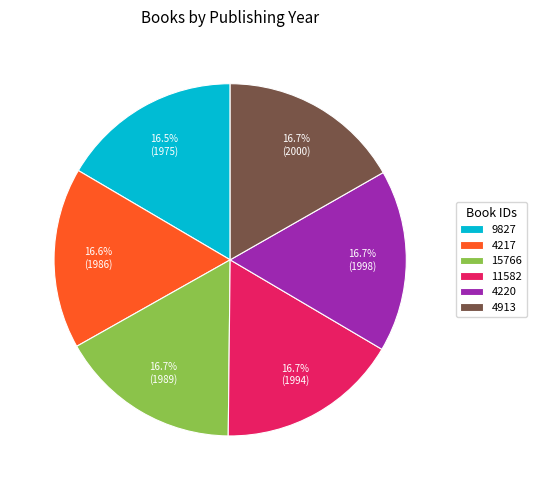

To the nearest percent, what is the average slice percentage?

17%